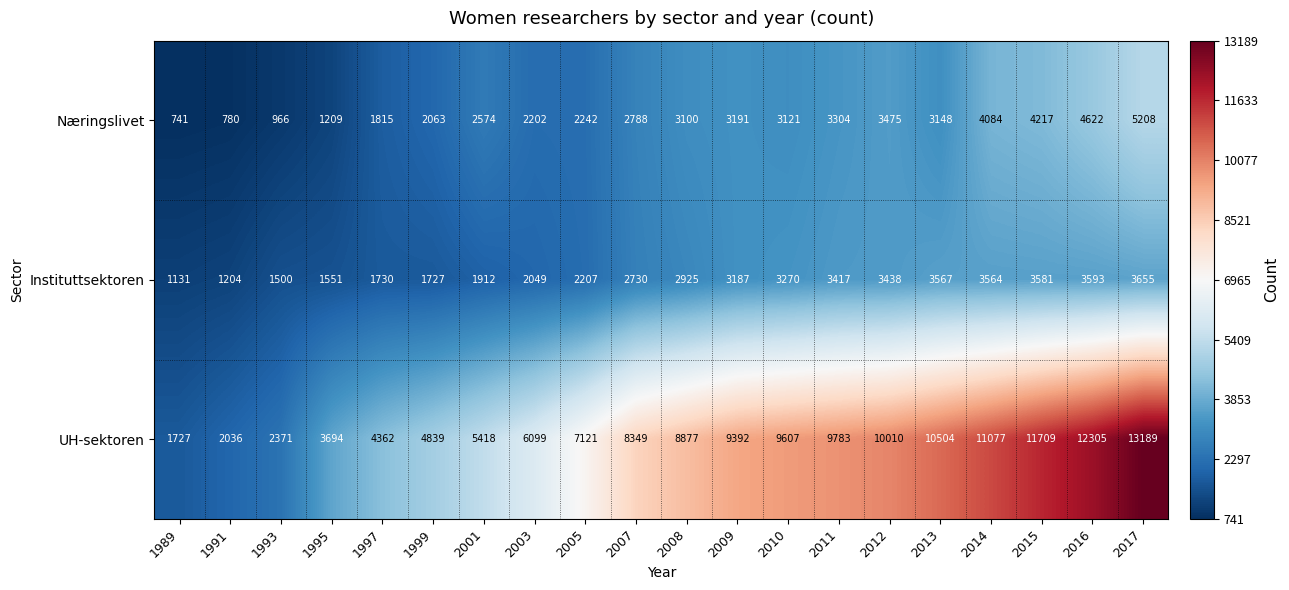

At which label is Instituttsektoren closest to 2393?

2005